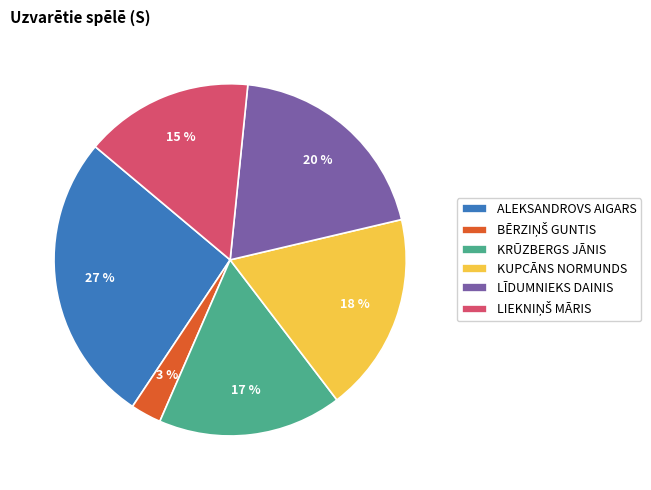

To the nearest percent, what is the combined percentage of KRŪZBERGS JĀNIS and LĪDUMNIEKS DAINIS?

37%